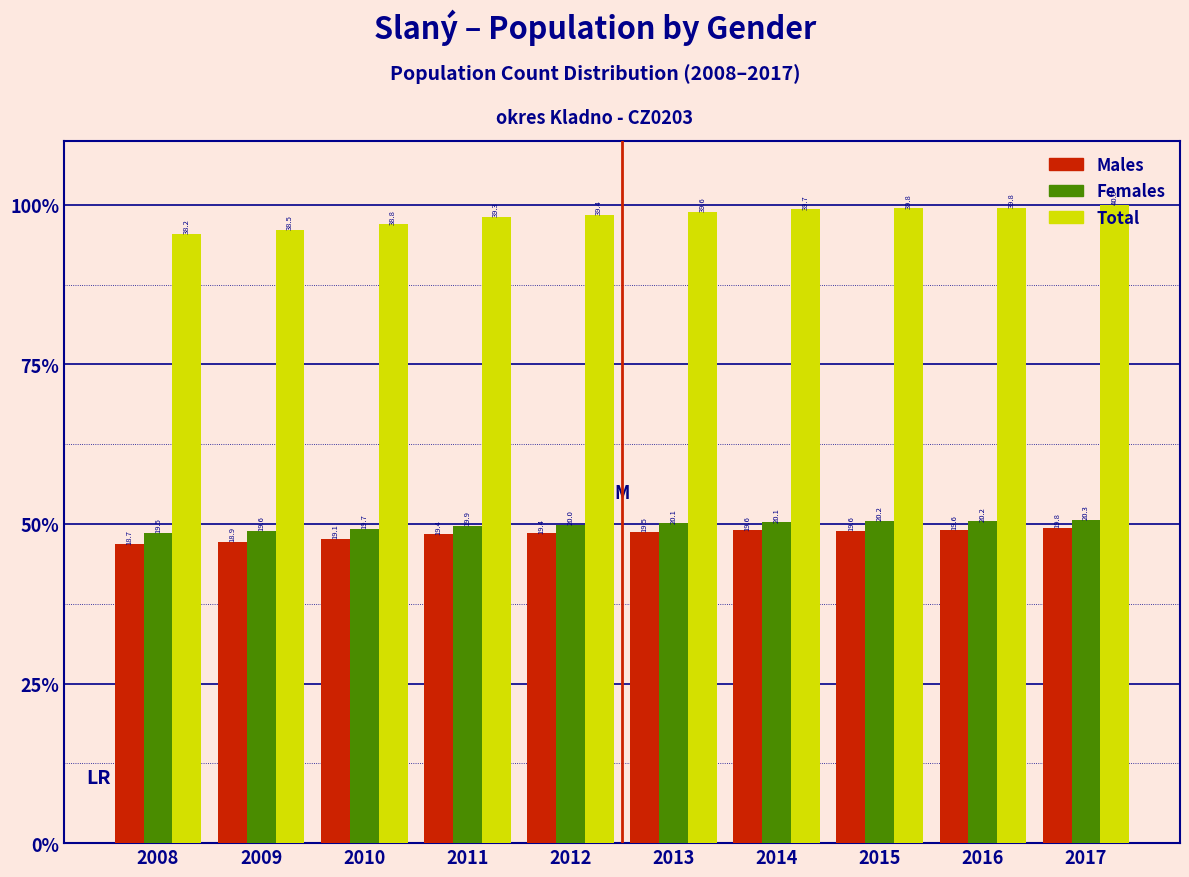

What are all the series names shown in the legend?

Males, Females, Total